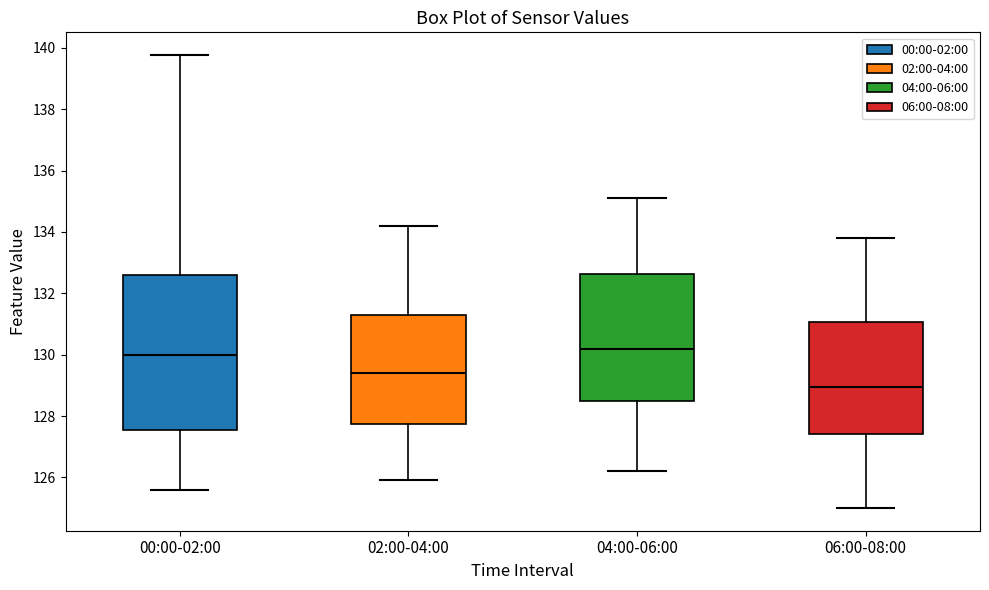

Which box is the tallest, from its lower edge to its upper edge?

00:00-02:00